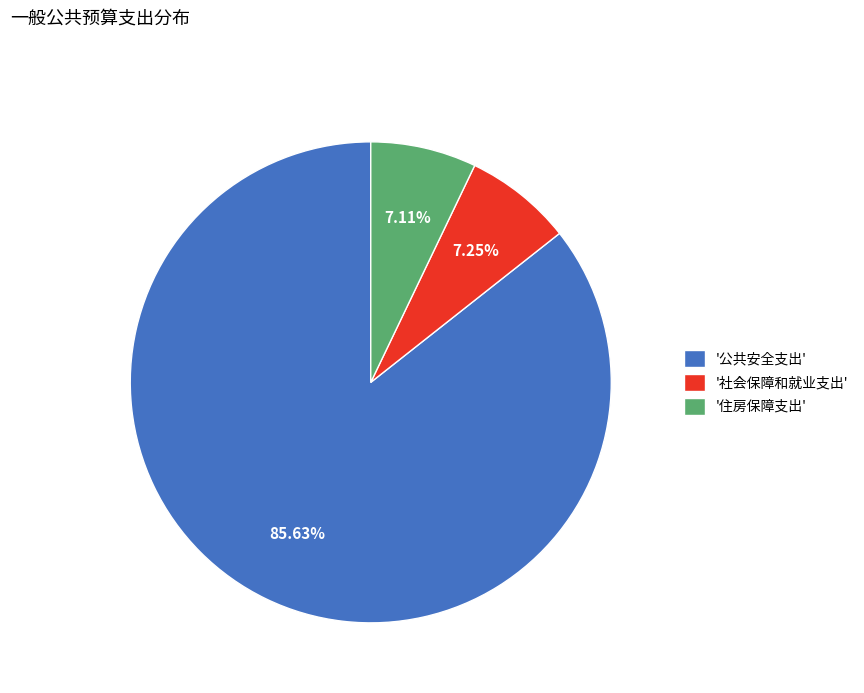

How many segments does this pie chart have?

3